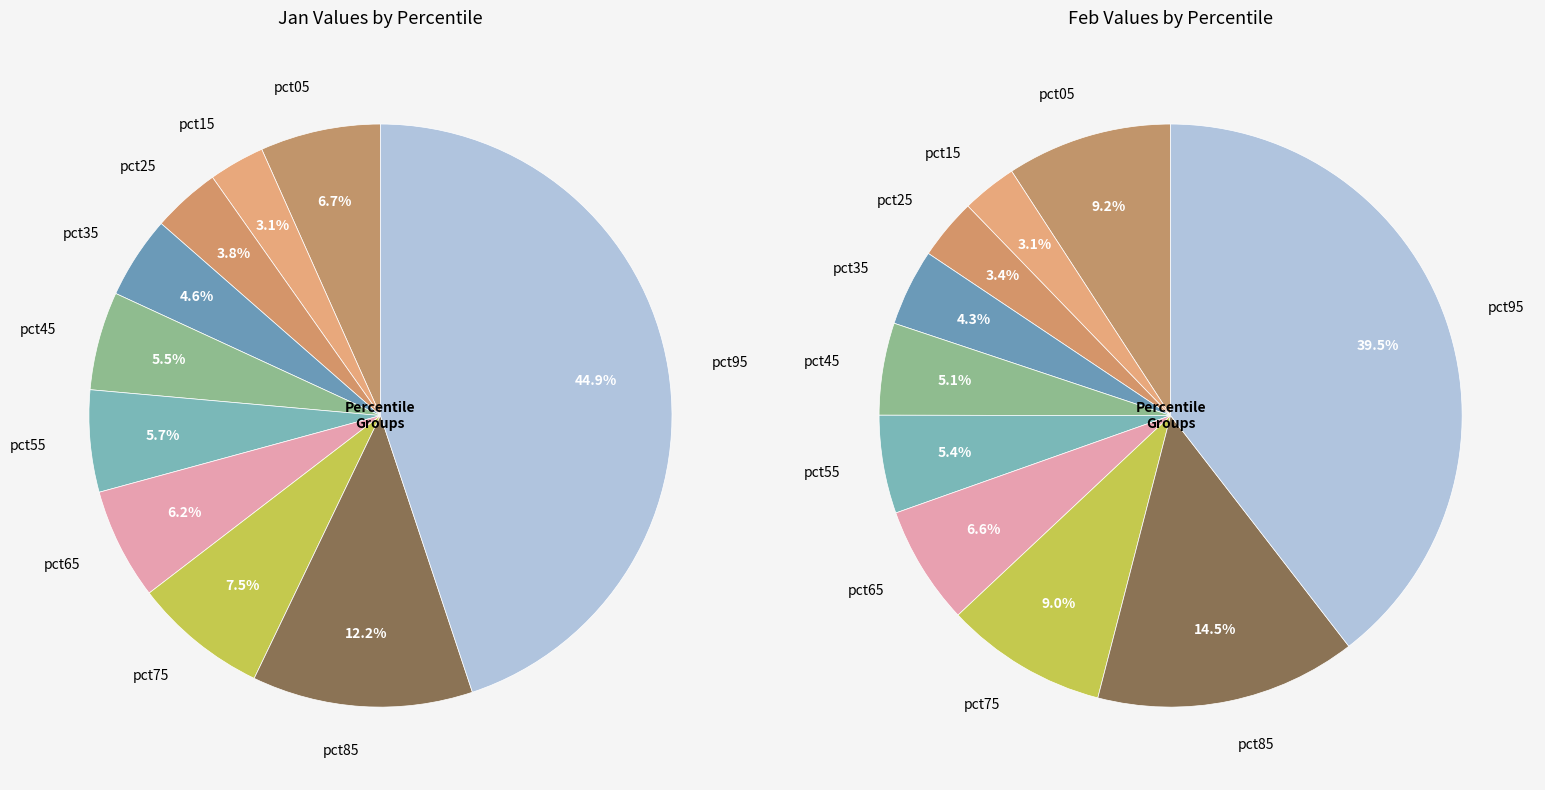

How many slices are in this pie chart?

10